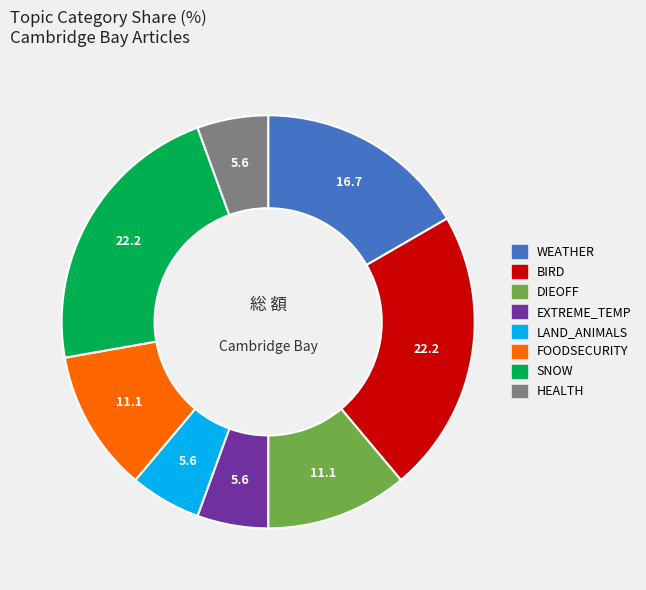

Is LAND_ANIMALS the majority of the pie?

No